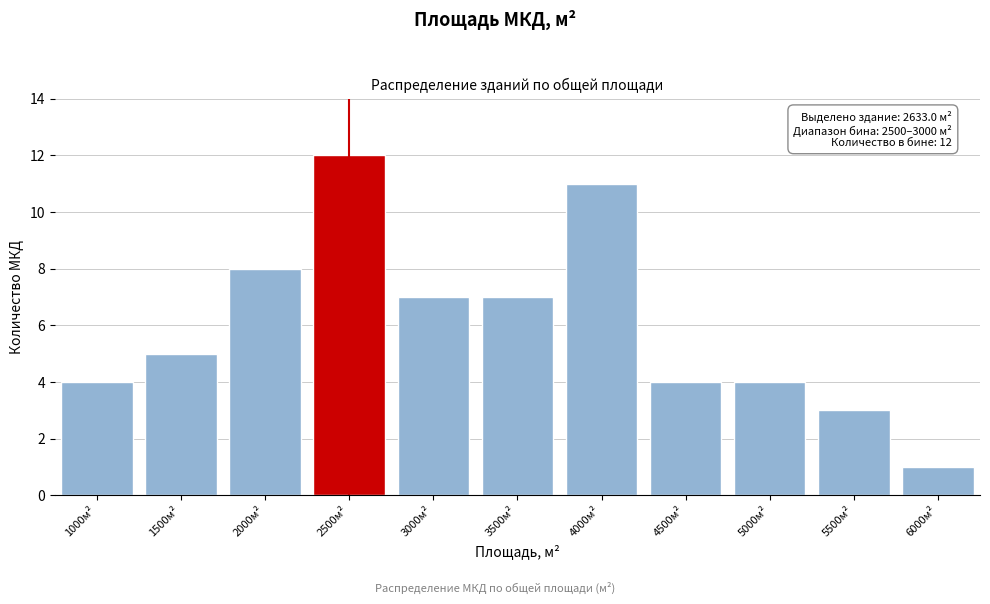

Reading right to left, transcribe all the data shown in this chart.

1	3	4	4	11	7	7	12	8	5	4